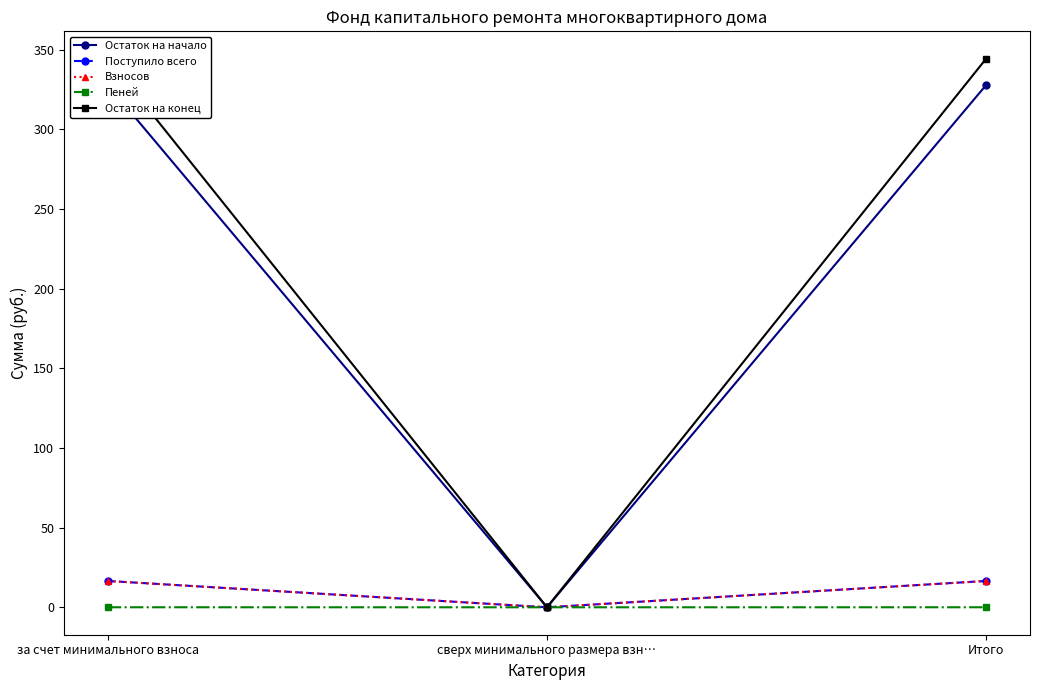

At how many categories does at least one series exceed 115?

2